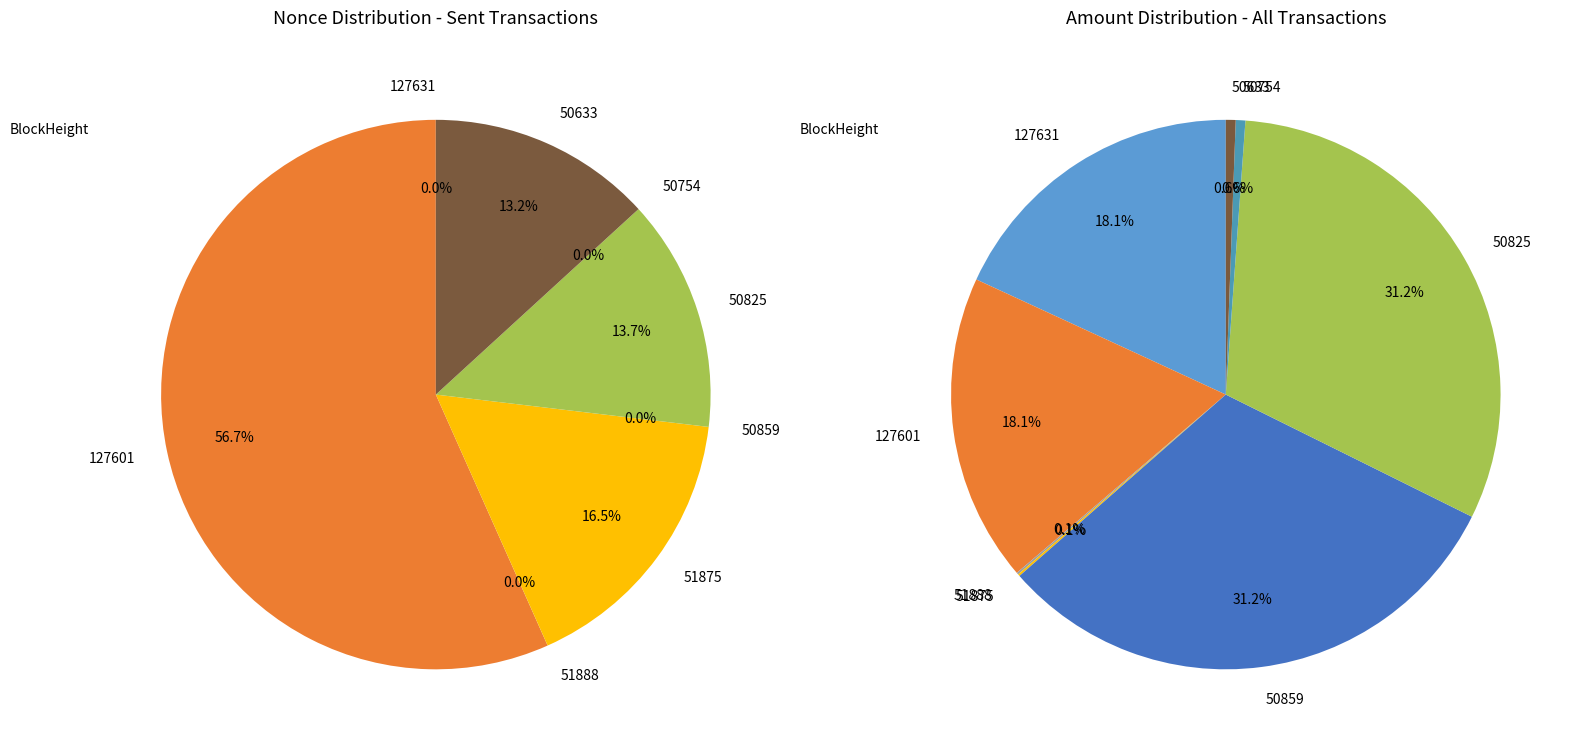

What is the change in value from 51875 to 50754?

-17118